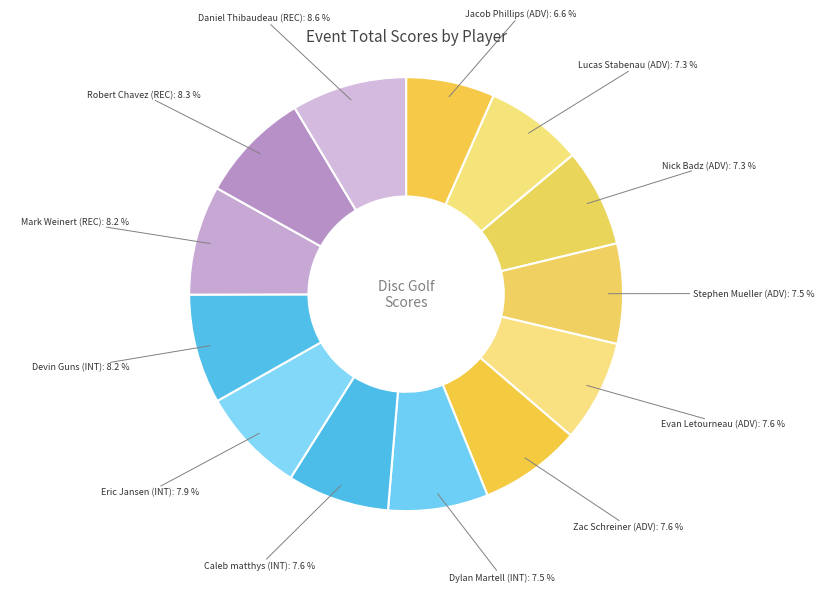

To the nearest percent, what is the difference between the largest and smallest slice percentages?

2%